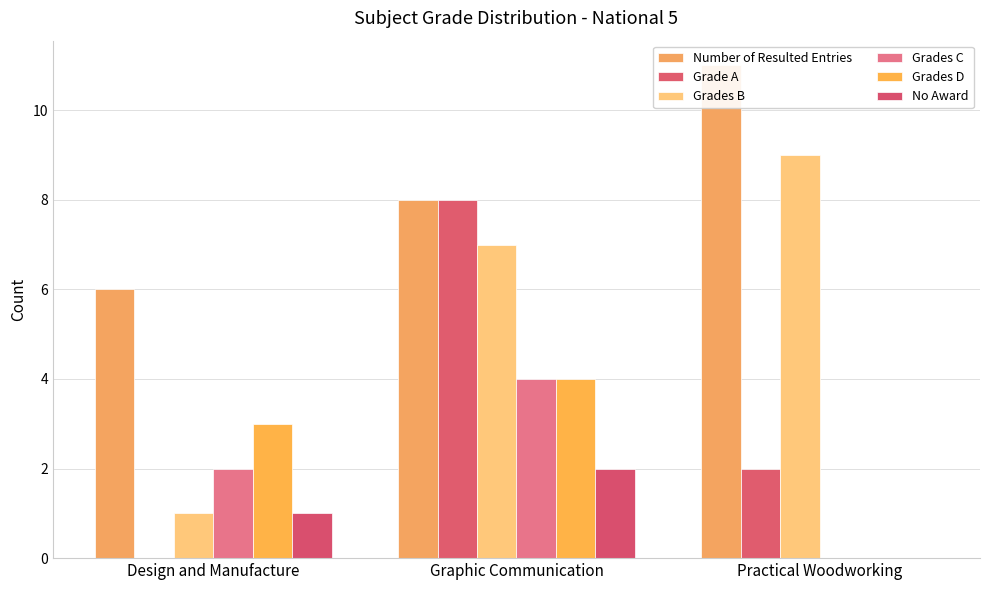

Reading right to left, what are all the values shown in this chart?

Number of Resulted Entries: Practical Woodworking=11	Graphic Communication=8	Design and Manufacture=6
Grade A: Practical Woodworking=2	Graphic Communication=8	Design and Manufacture=0
Grades B: Practical Woodworking=9	Graphic Communication=7	Design and Manufacture=1
Grades C: Practical Woodworking=0	Graphic Communication=4	Design and Manufacture=2
Grades D: Practical Woodworking=0	Graphic Communication=4	Design and Manufacture=3
No Award: Practical Woodworking=0	Graphic Communication=2	Design and Manufacture=1